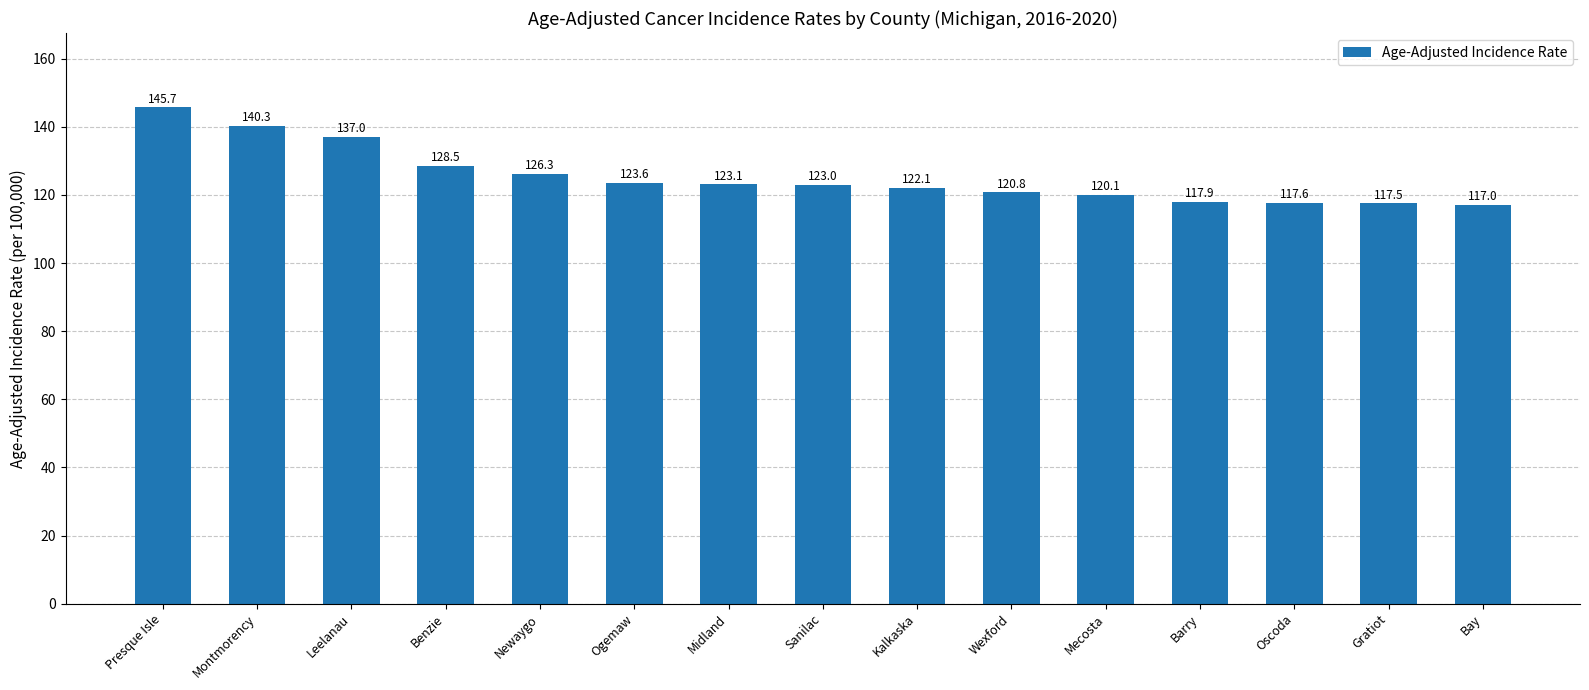

Read the value at Montmorency.

140.3